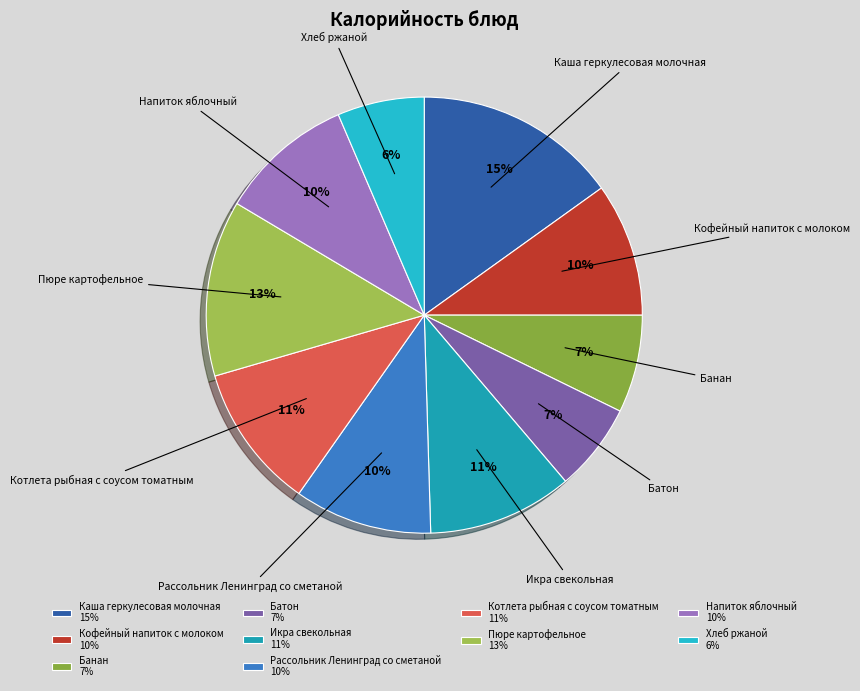

Do Банан and Котлета рыбная с соусом томатным together represent more than half of the pie?

No